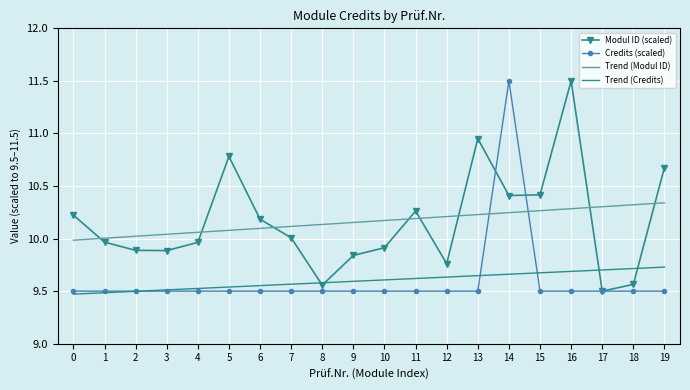

True or false: Modul ID (scaled) has a value of 10.4 at 15.

True